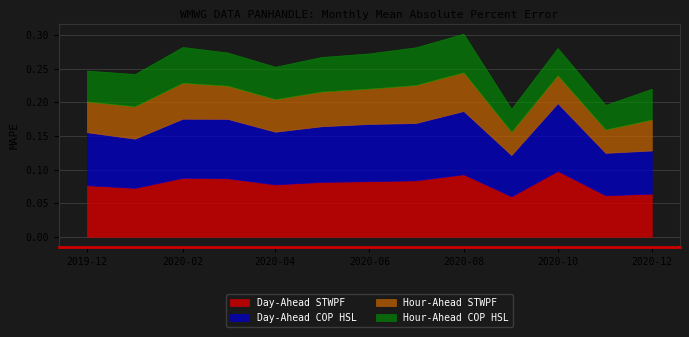

The value of Hour-Ahead STWPF at 2020-01-01 is 0.0. True or false?

False